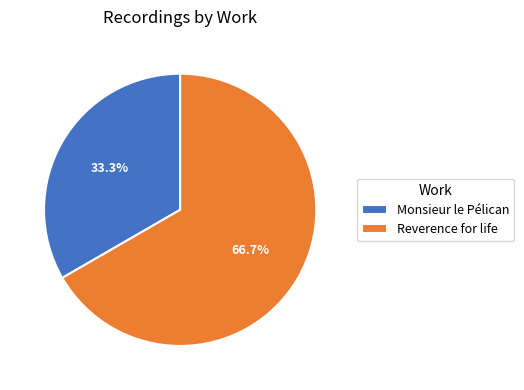

Is Reverence for life the majority of the pie?

Yes